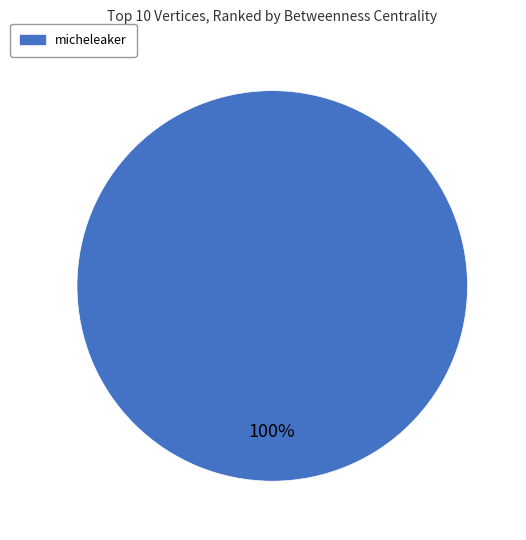

Is there a majority slice in this chart?

Yes